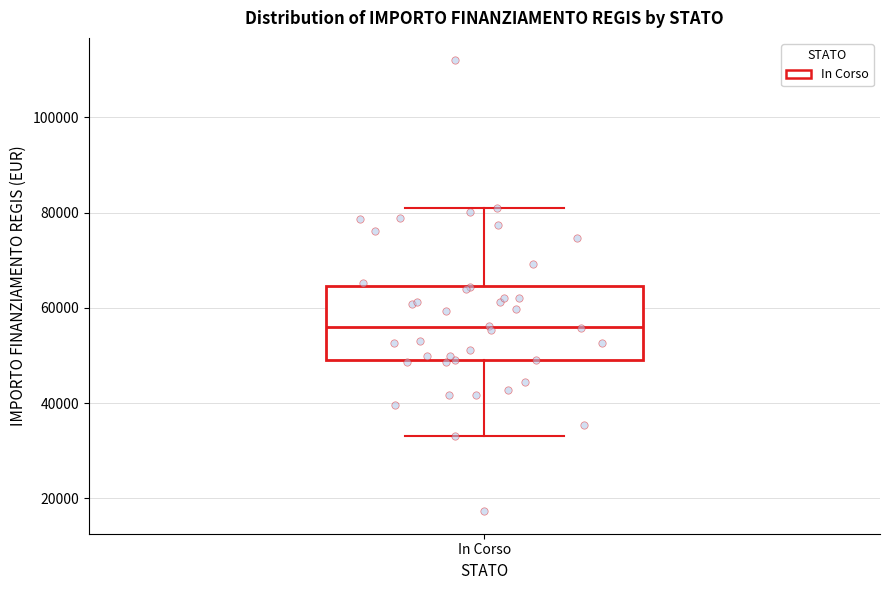

Where does the lower whisker of the box for In Corso end on the y-axis? The values are not printed on the chart, so give them approximately, as read against the axis.

32000